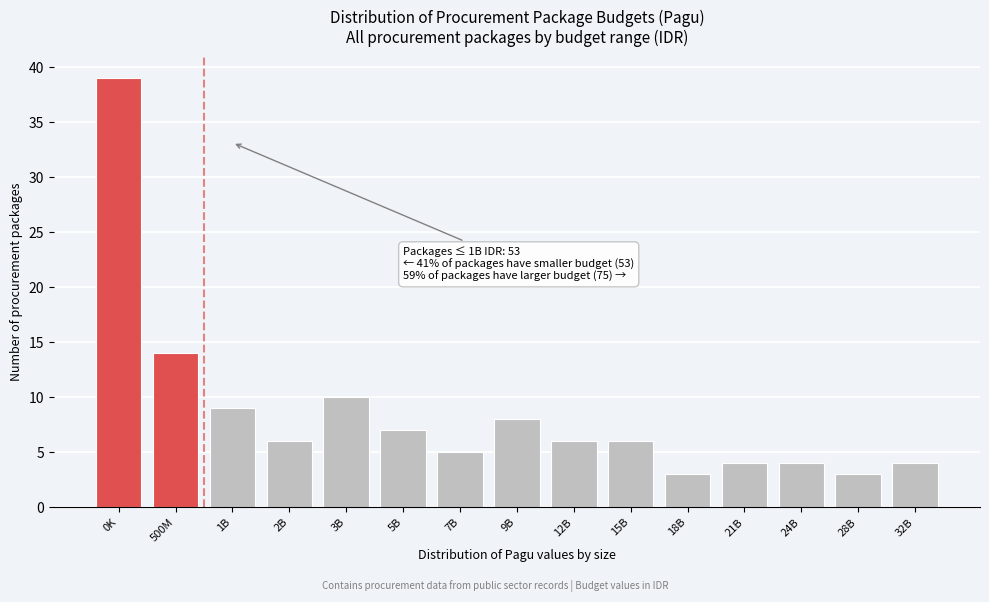

Reading right to left, transcribe all the data shown in this chart.

4	3	4	4	3	6	6	8	5	7	10	6	9	14	39